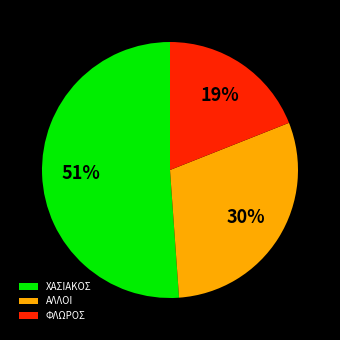

Does any single category account for the majority?

Yes